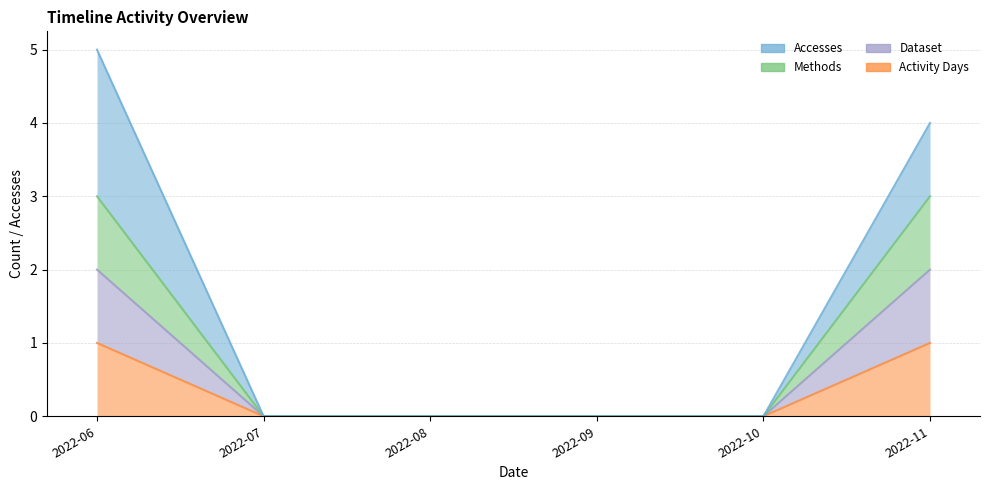

At which label does Methods reach its minimum?

2022-07